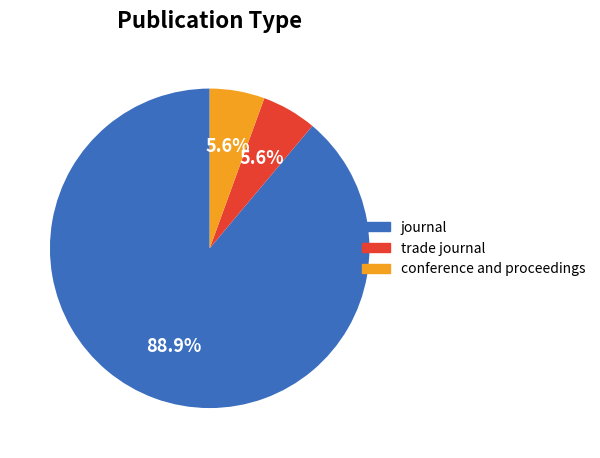

What percentage is NOT represented by trade journal?

94.4%